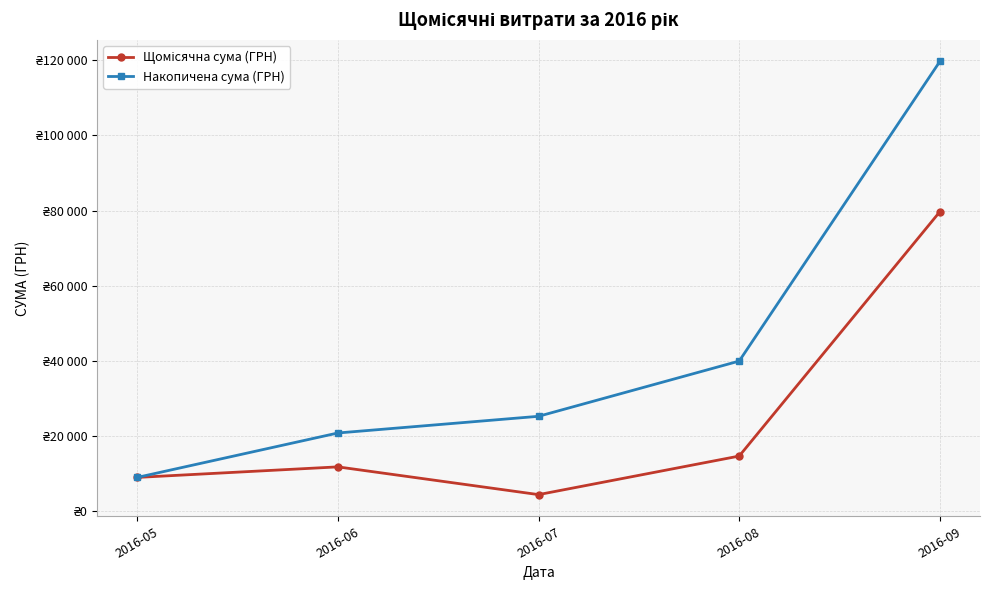

Is this an area chart (filled region under the line)?

No